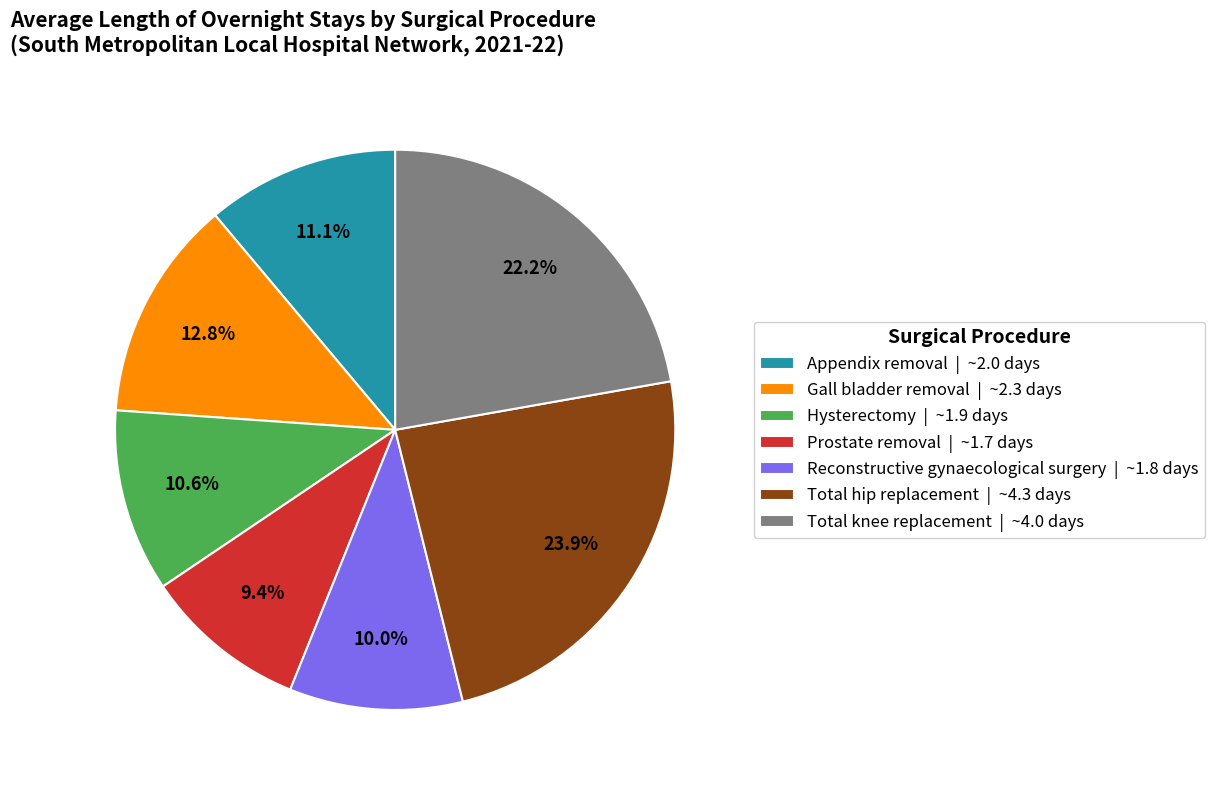

Is it true that Appendix removal is 1% of the pie?

False